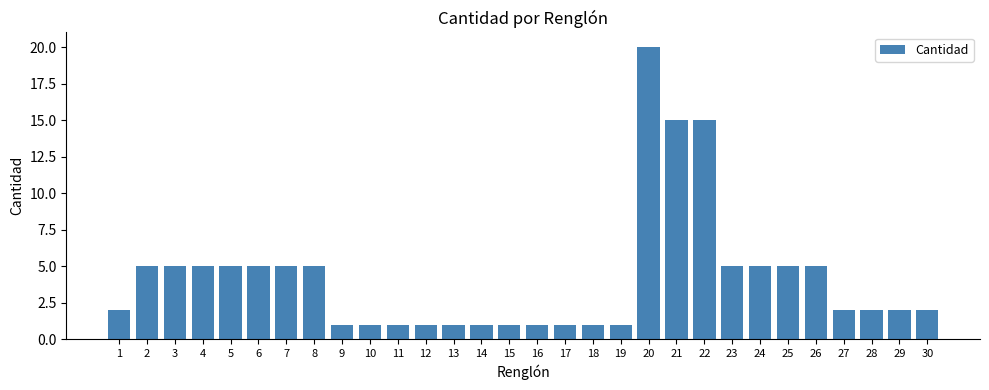

The value at 9 is 1. True or false?

True